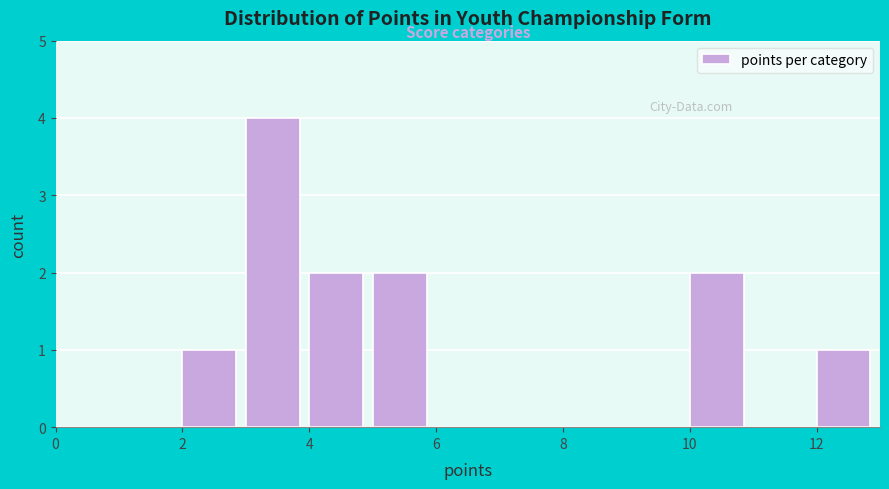

Reading left to right, list every bar in this chart as the range it spans on the x-axis followed by its height. The values are not printed on the chart, so give them approximately, as read against the axis.

0 to 2: 0
2 to 3: 1
3 to 4: 4
4 to 5: 2
5 to 6: 2
6 to 8: 0
8 to 10: 0
10 to 11: 2
11 to 12: 0
12 to 13: 1